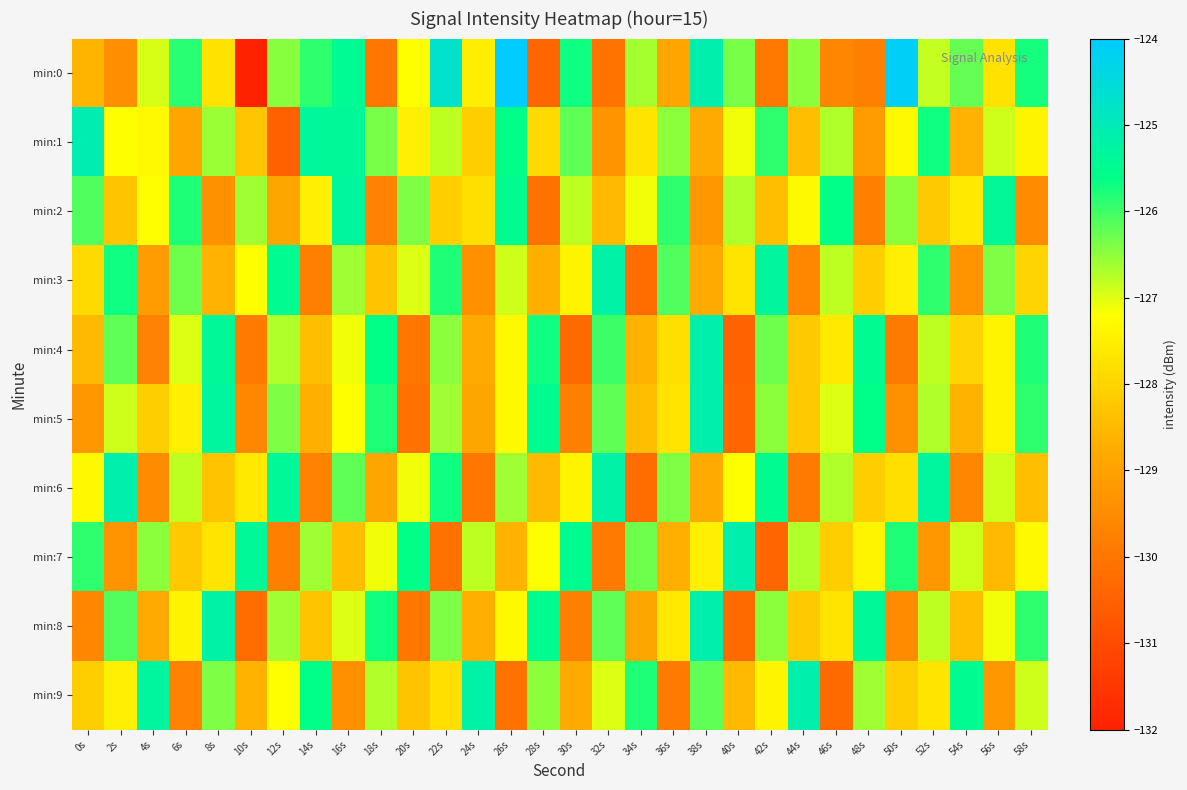

Between 6s and 48s, which series saw the biggest shift?

min:2